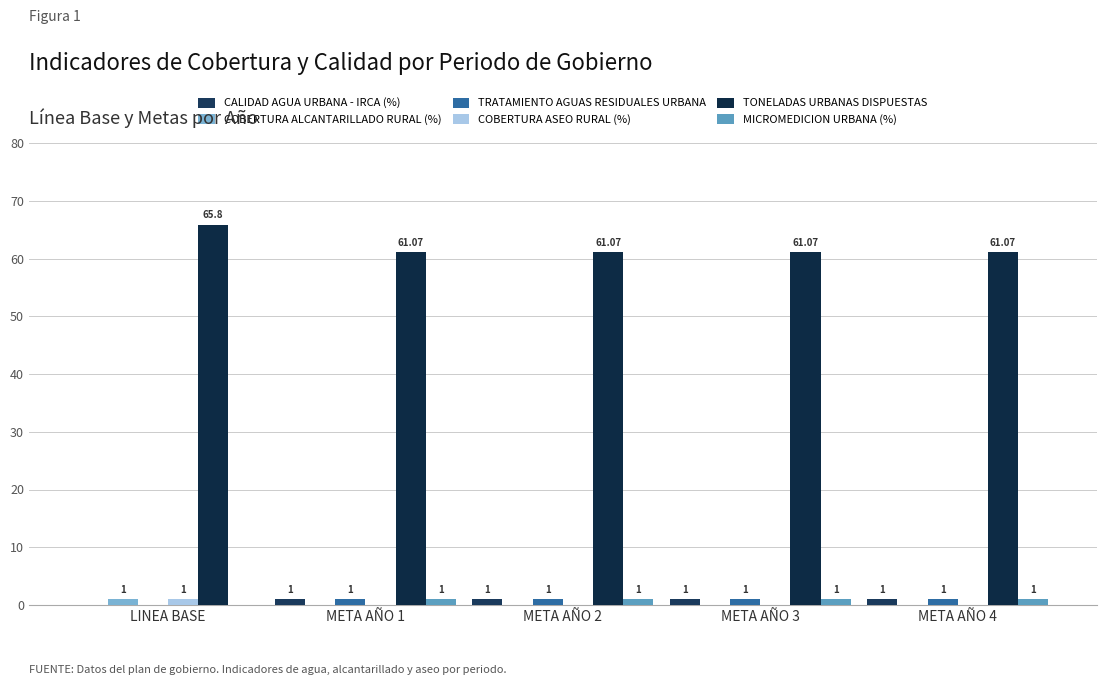

Reading left to right, transcribe all the data shown in this chart.

CALIDAD AGUA URBANA - IRCA (%): 0.0	1.0	1.0	1.0	1.0
COBERTURA ALCANTARILLADO RURAL (%): 1.0	0.0	0.0	0.0	0.0
TRATAMIENTO AGUAS RESIDUALES URBANA: 0.0	1.0	1.0	1.0	1.0
COBERTURA ASEO RURAL (%): 1.0	0.0	0.0	0.0	0.0
TONELADAS URBANAS DISPUESTAS: 65.8	61.1	61.1	61.1	61.1
MICROMEDICION URBANA (%): 0.0	1.0	1.0	1.0	1.0